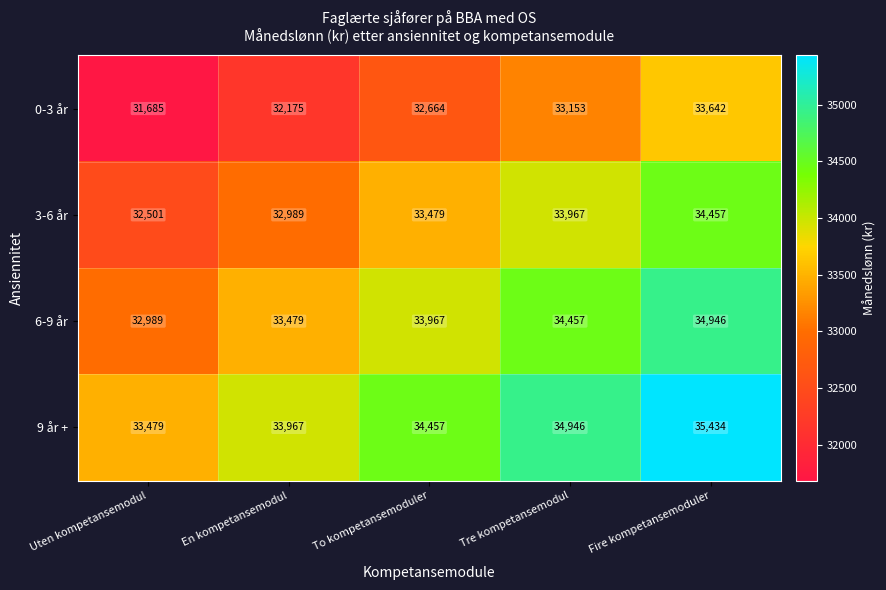

Rank the series at Tre kompetansemodul from highest to lowest value.

9 år +, 6-9 år, 3-6 år, 0-3 år